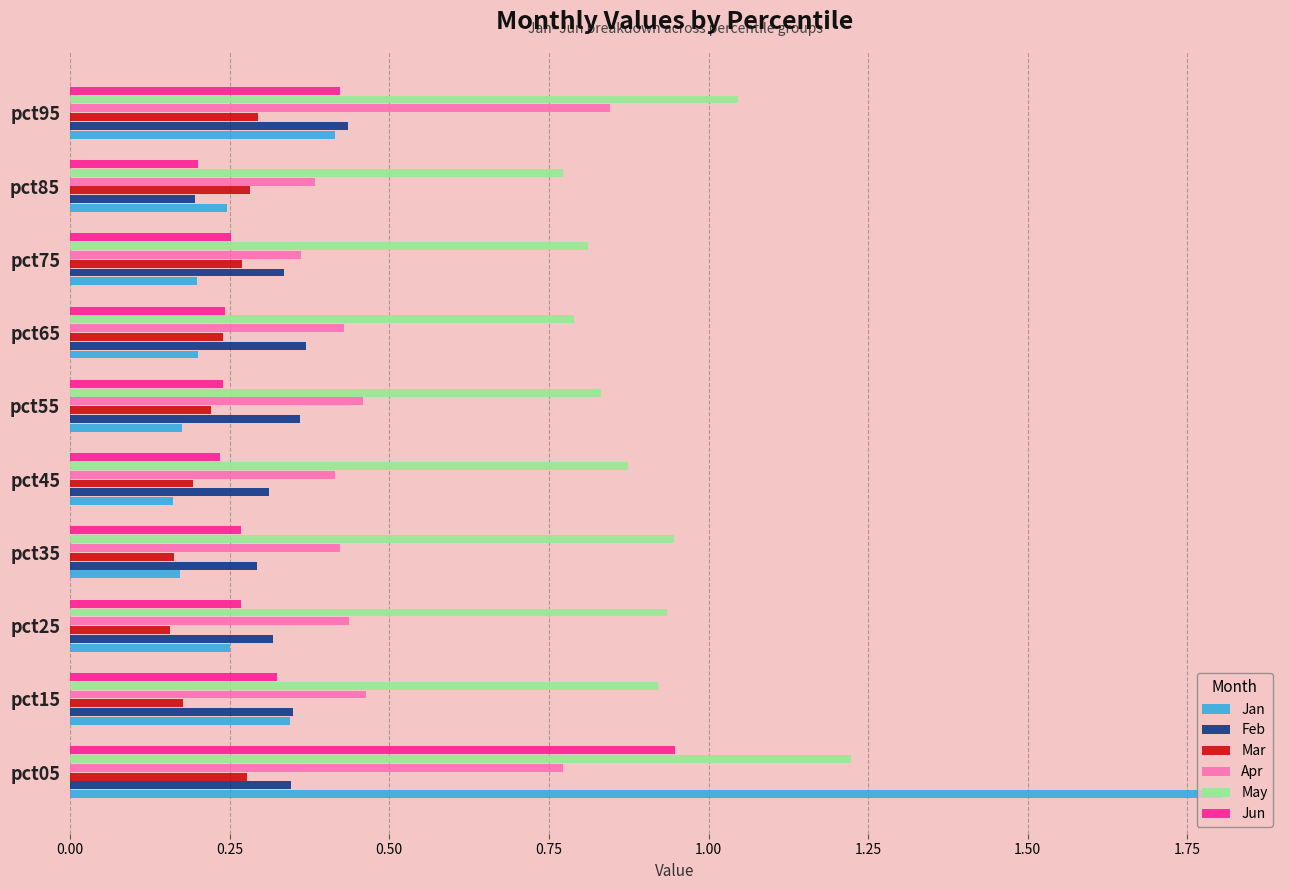

Rank the series by their maximum value, from highest to lowest.

Jan, May, Jun, Apr, Feb, Mar